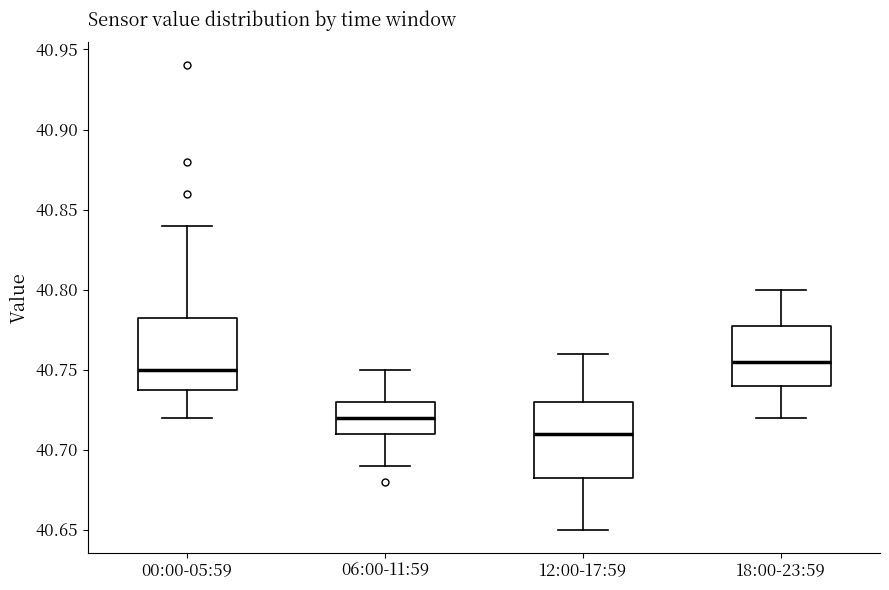

Where does the upper whisker of the box for 00:00-05:59 end on the y-axis? The values are not printed on the chart, so give them approximately, as read against the axis.

40.840